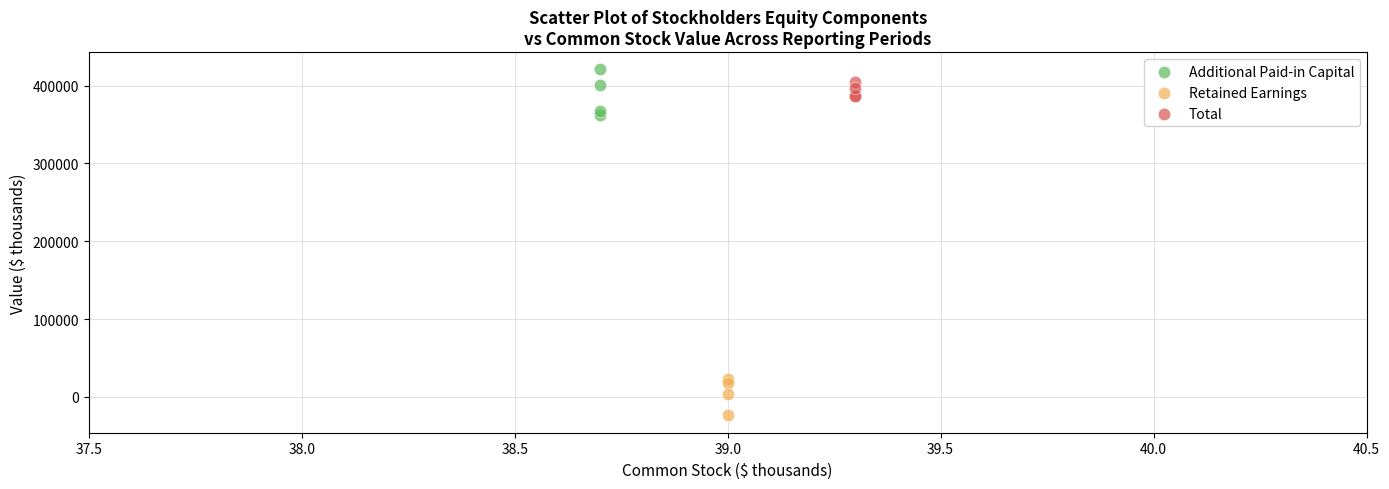

Which series reaches the minimum Y coordinate?

Retained Earnings